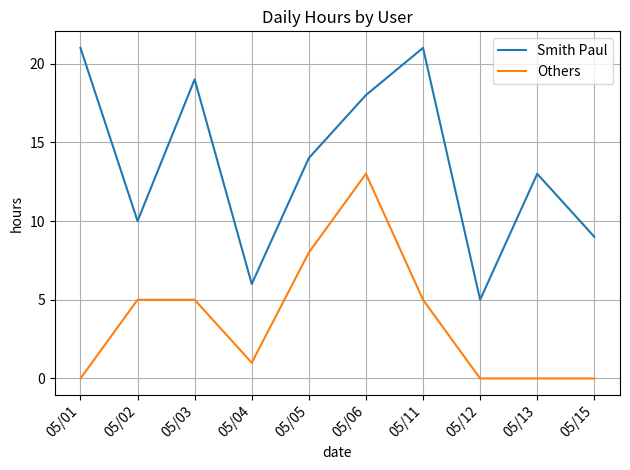

What are all the series names shown in the legend?

Smith Paul, Others